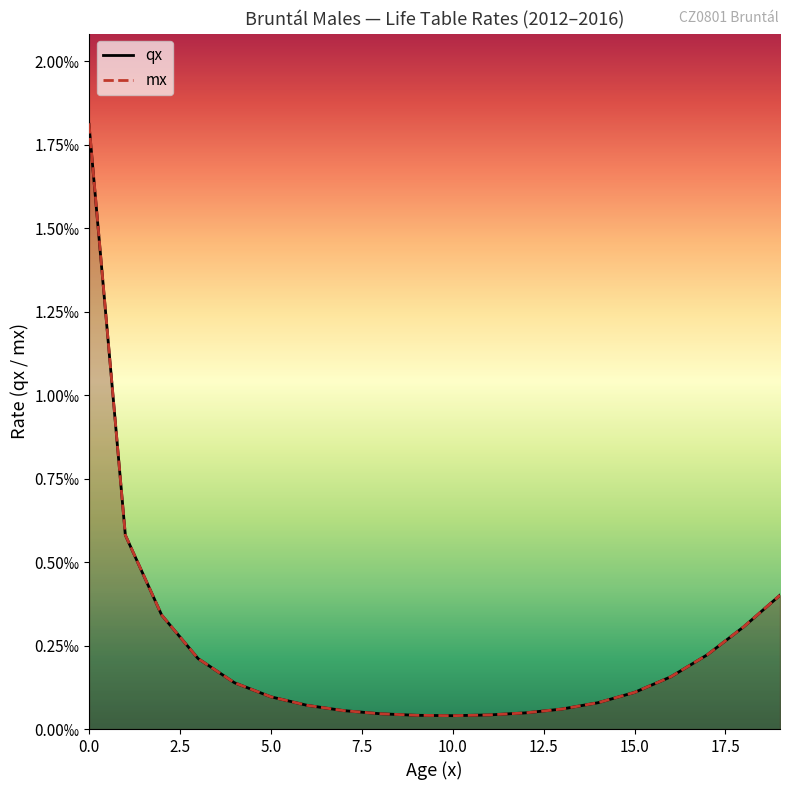

True or false: qx and mx intersect in this chart.

False